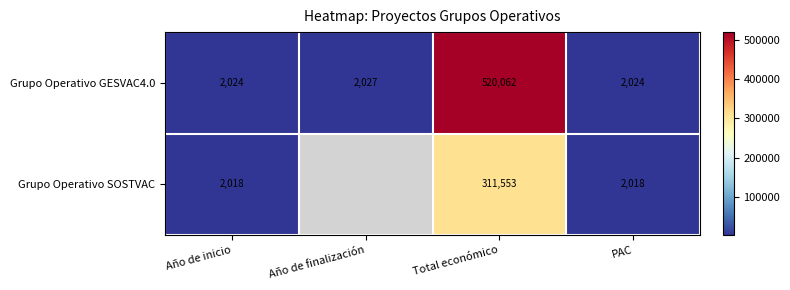

What is the total value across all series at Año de inicio?

4042